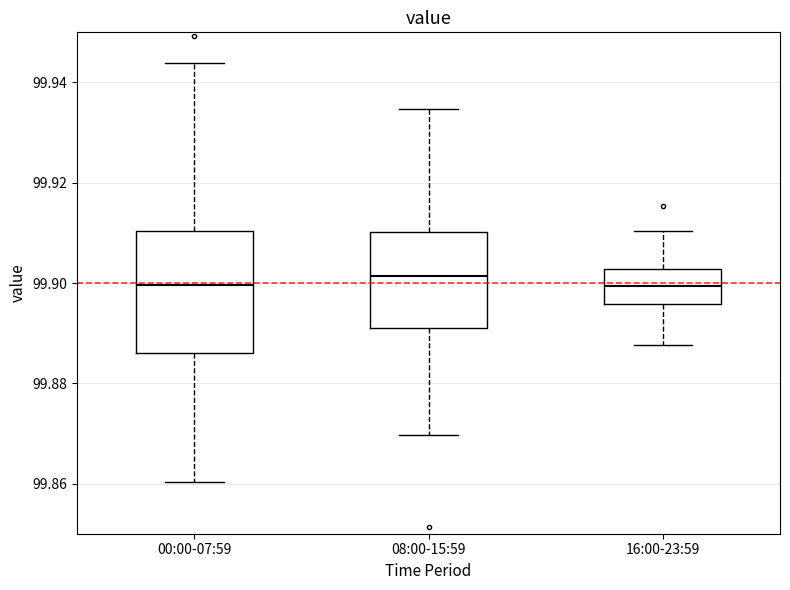

Reading left to right, transcribe this box plot: for each box, give where its median line is, the range the box spans, and where its two whiskers end, as read against the y-axis. The values are not printed on the chart, so give them approximately, as read against the axis.

00:00-07:59: median 99.900, box 99.886 to 99.910, whiskers 99.860 to 99.944
08:00-15:59: median 99.902, box 99.892 to 99.910, whiskers 99.870 to 99.934
16:00-23:59: median 99.900, box 99.896 to 99.902, whiskers 99.888 to 99.910